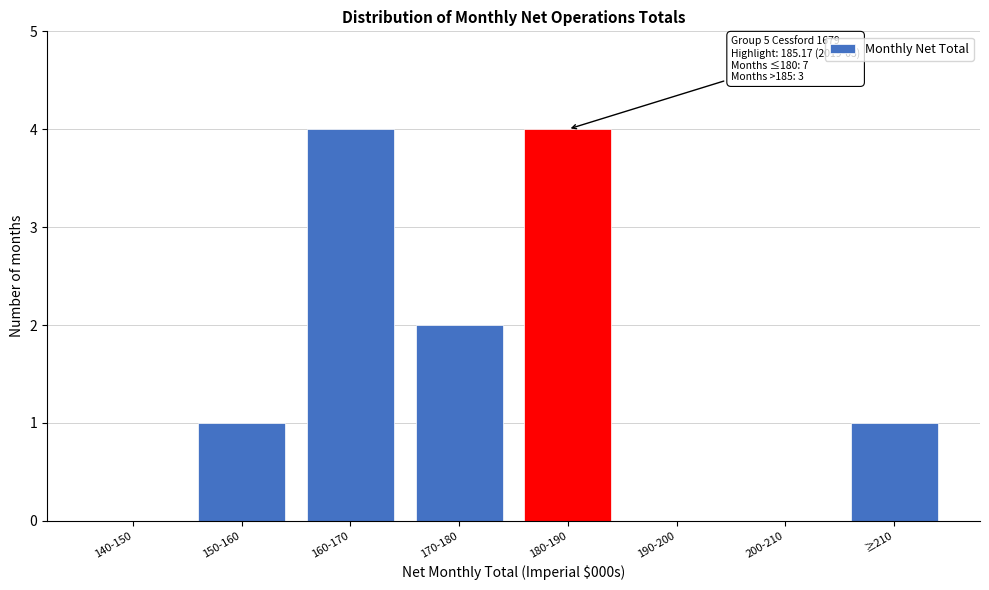

Reading right to left, extract all data points from this chart.

≥210=1	200-210=0	190-200=0	180-190=4	170-180=2	160-170=4	150-160=1	140-150=0